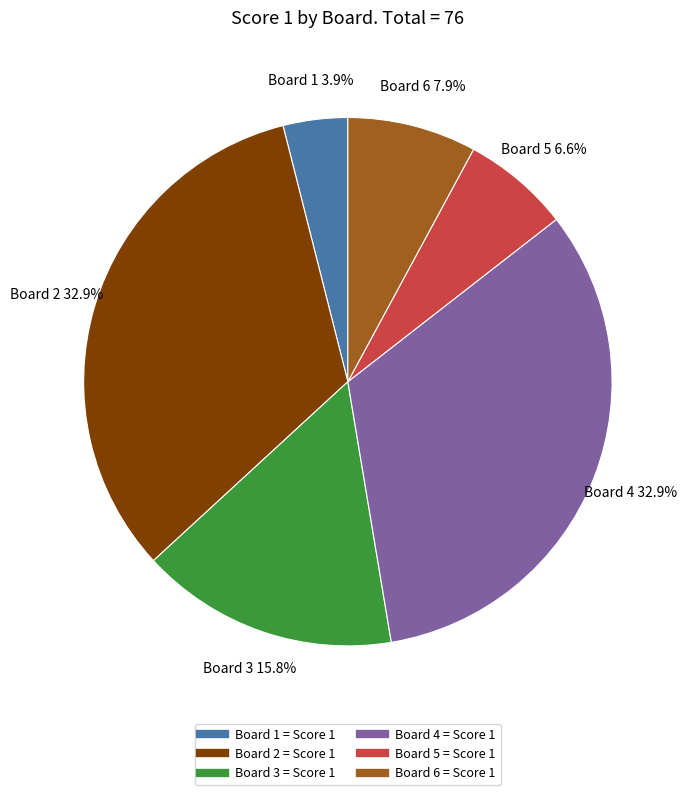

Is there any slice that represents more than half of the pie?

No